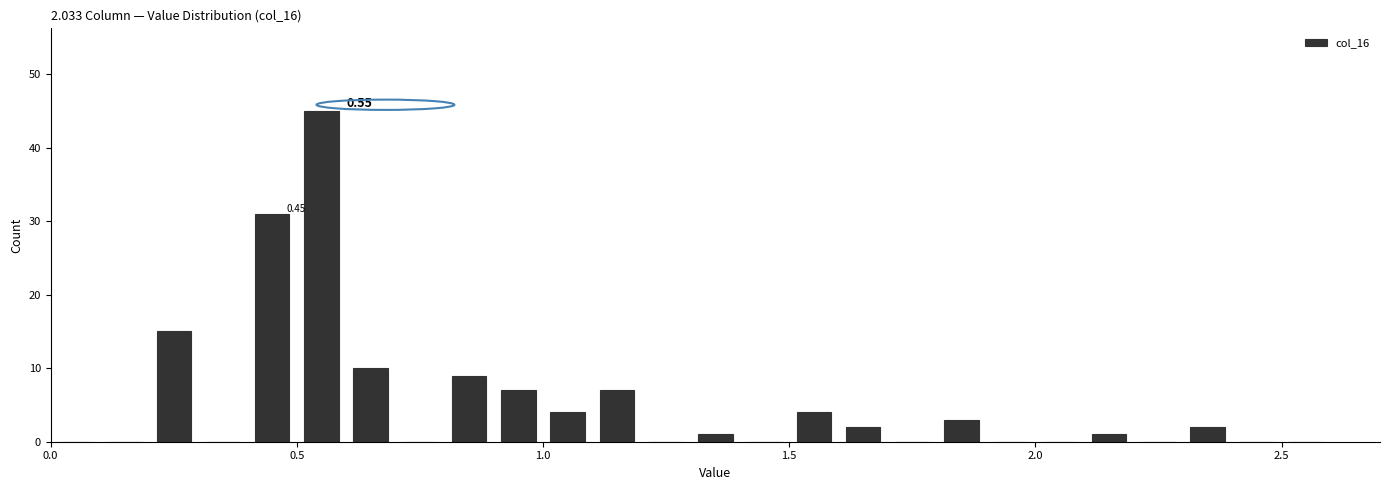

Read against the x-axis, roughly where is the centre of the tallest bar?

0.55